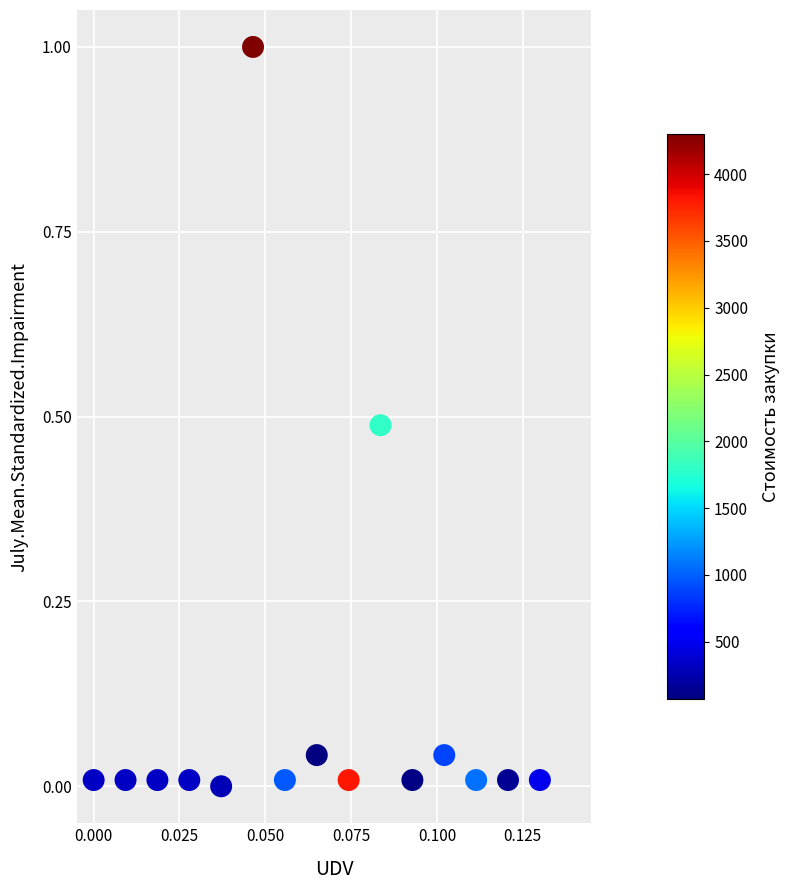

What is the range of Y values (max minus min)?

1.0